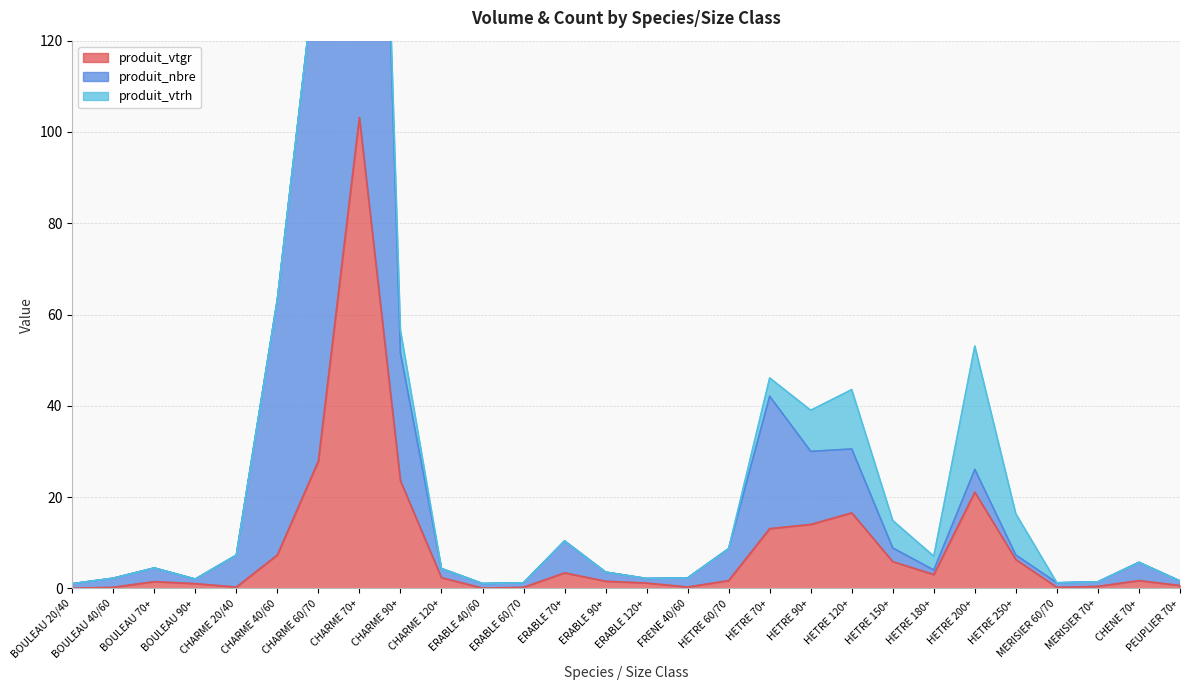

Between HETRE 200+ and MERISIER 60/70, which is larger?

HETRE 200+